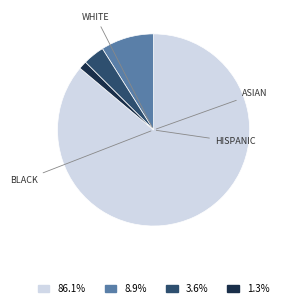

Is there a majority slice in this chart?

Yes